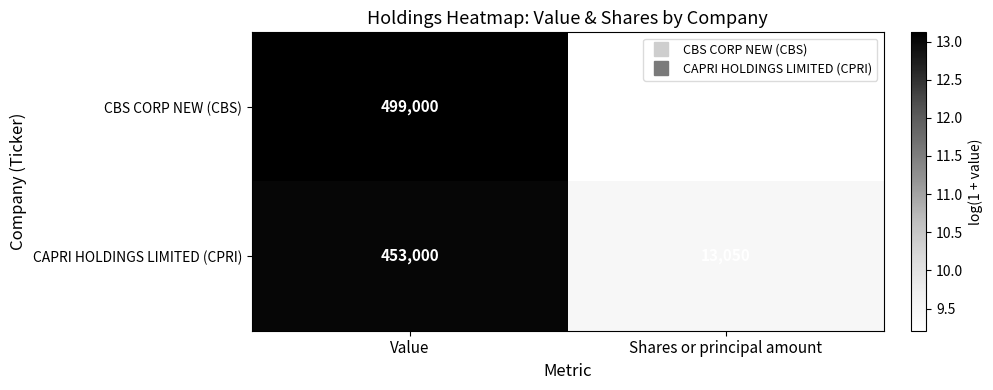

What is the approximate value of CAPRI HOLDINGS LIMITED (CPRI) at Value, to the nearest 100?

453000